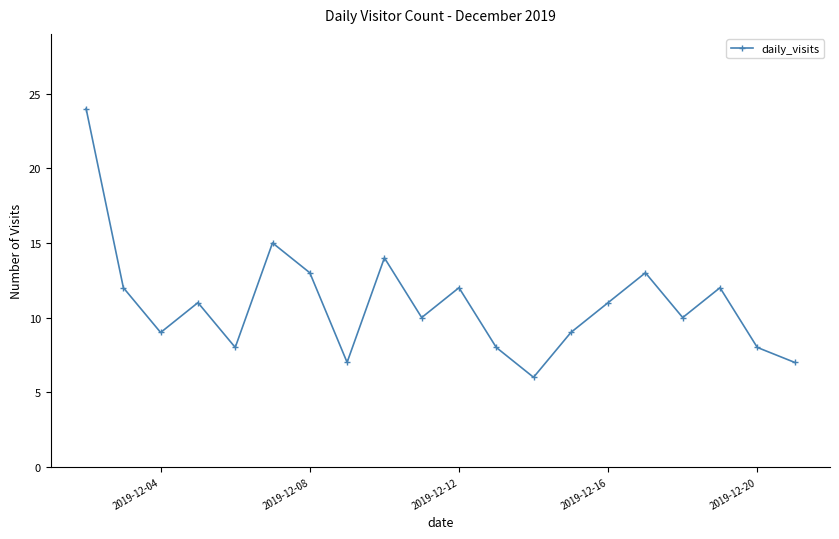

What is the sum of all values?

219